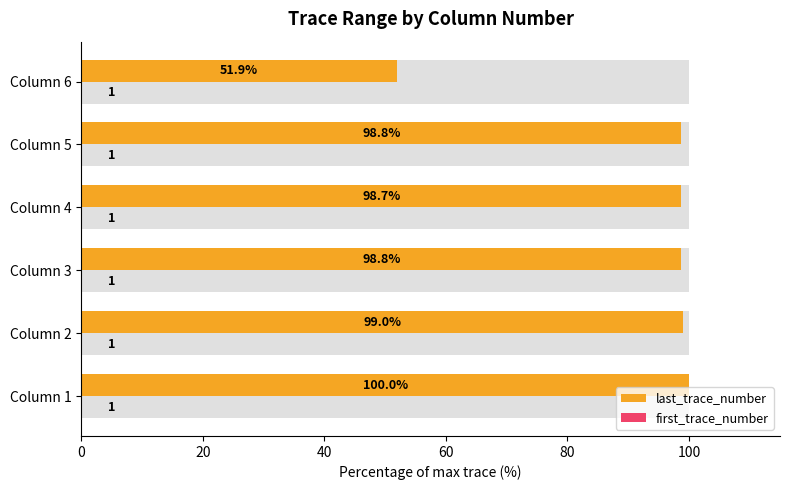

At 20, list the series in order from smallest to largest.

first_trace_number, last_trace_number